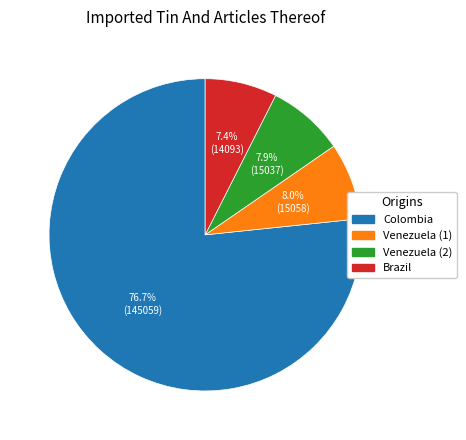

Which category has the biggest portion of the pie?

Colombia